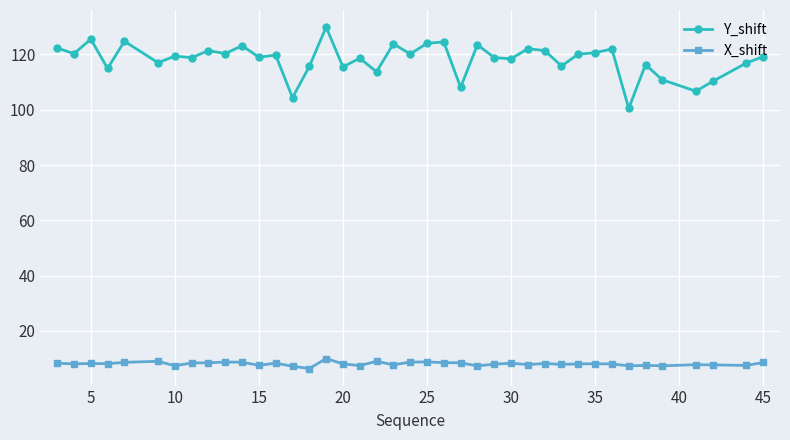

Does the chart display data point markers on the line(s)?

Yes